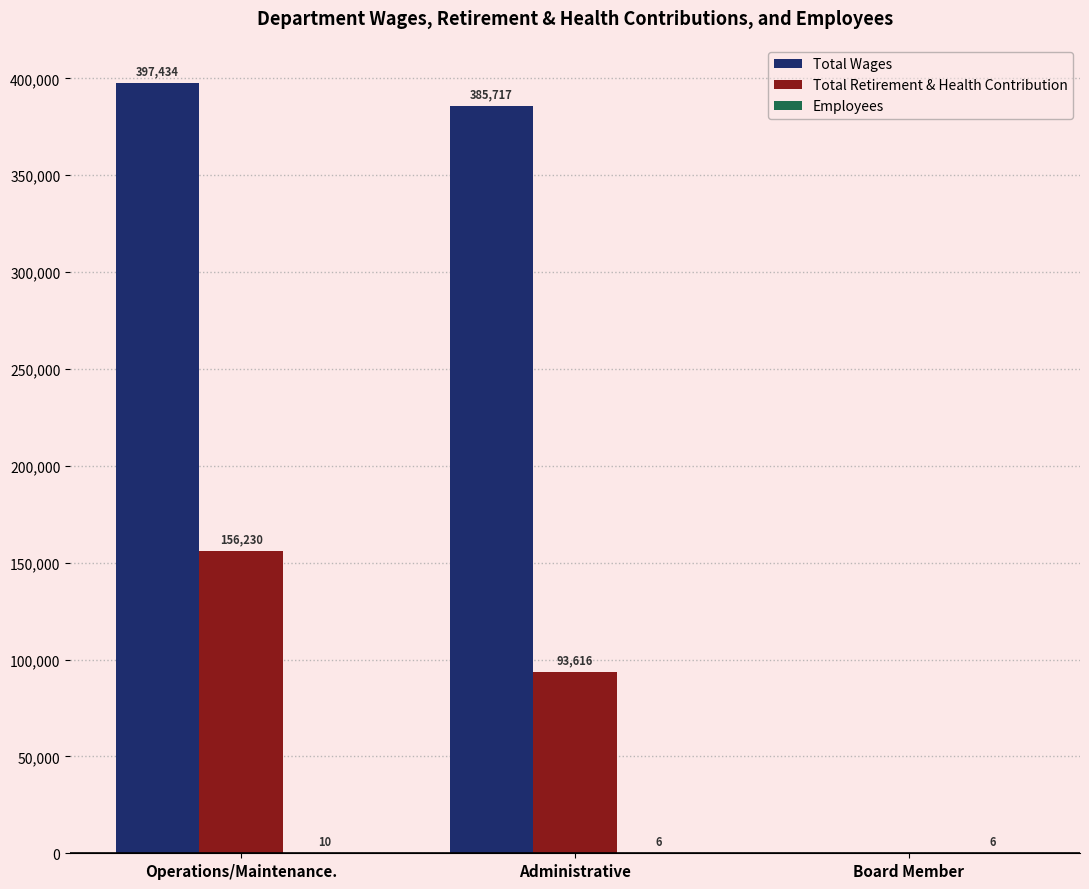

How many positive values does the Total Retirement & Health Contribution series have?

2